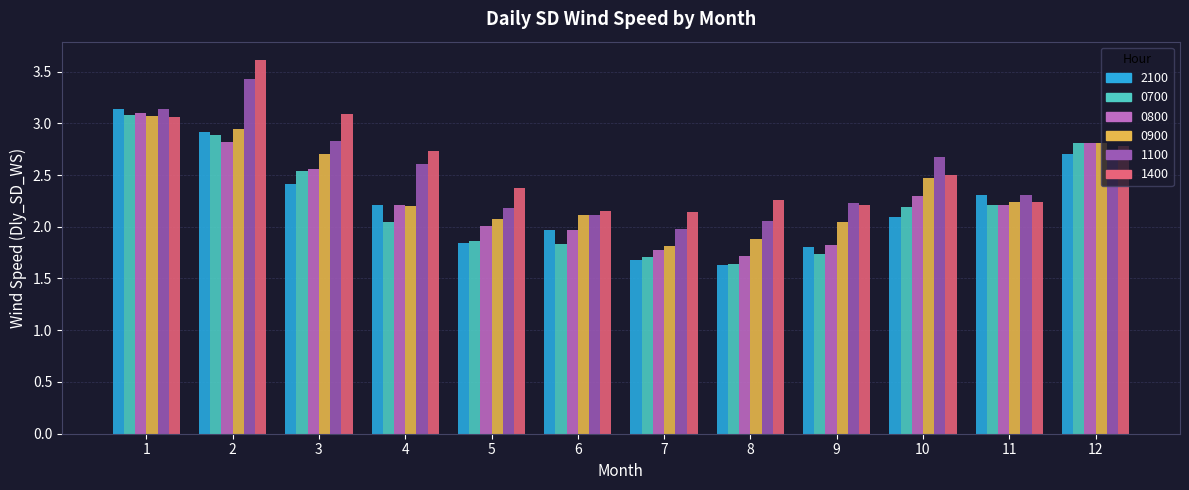

How many series are shown in this chart?

6